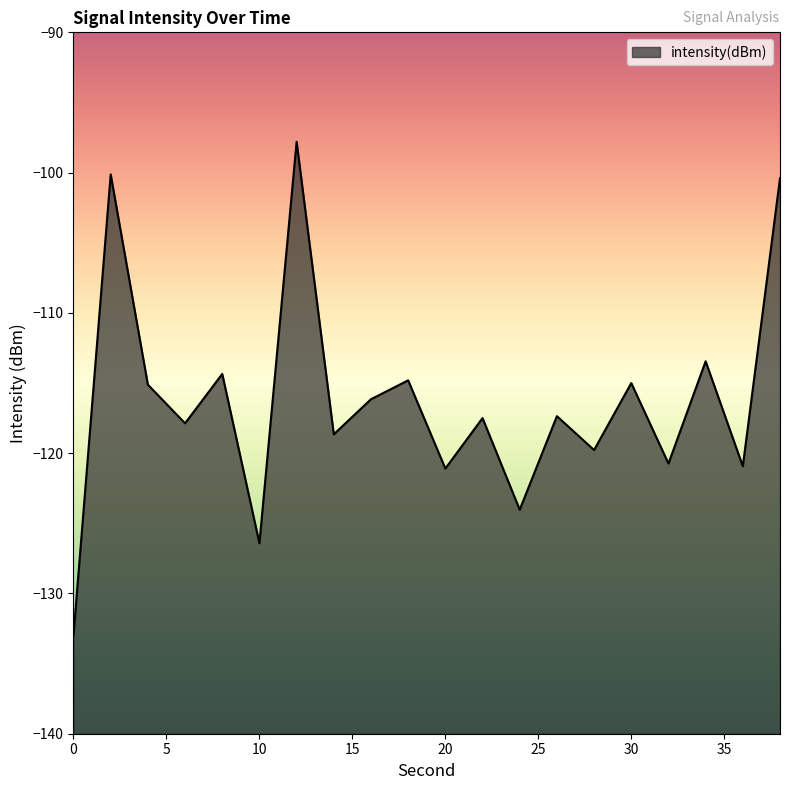

Where is the data nearest to the value -115?

30